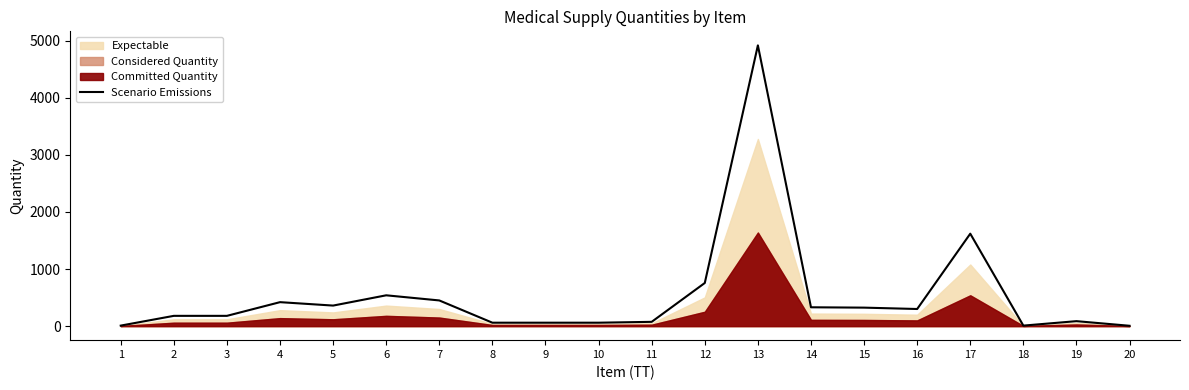

What is the difference between the maximum and second lowest values?

4911